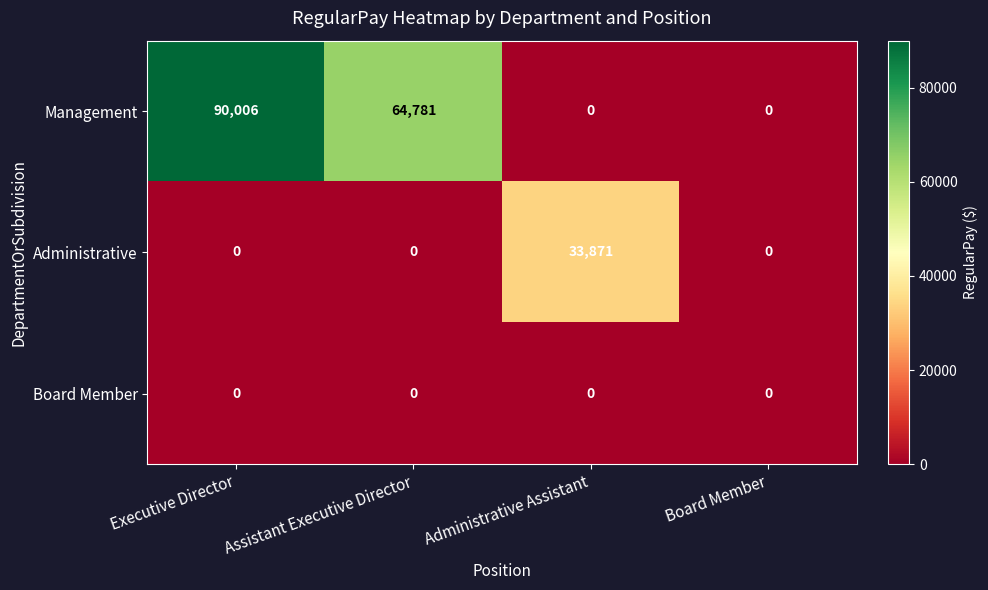

True or false: Administrative has a value of -12868 at Executive Director.

False